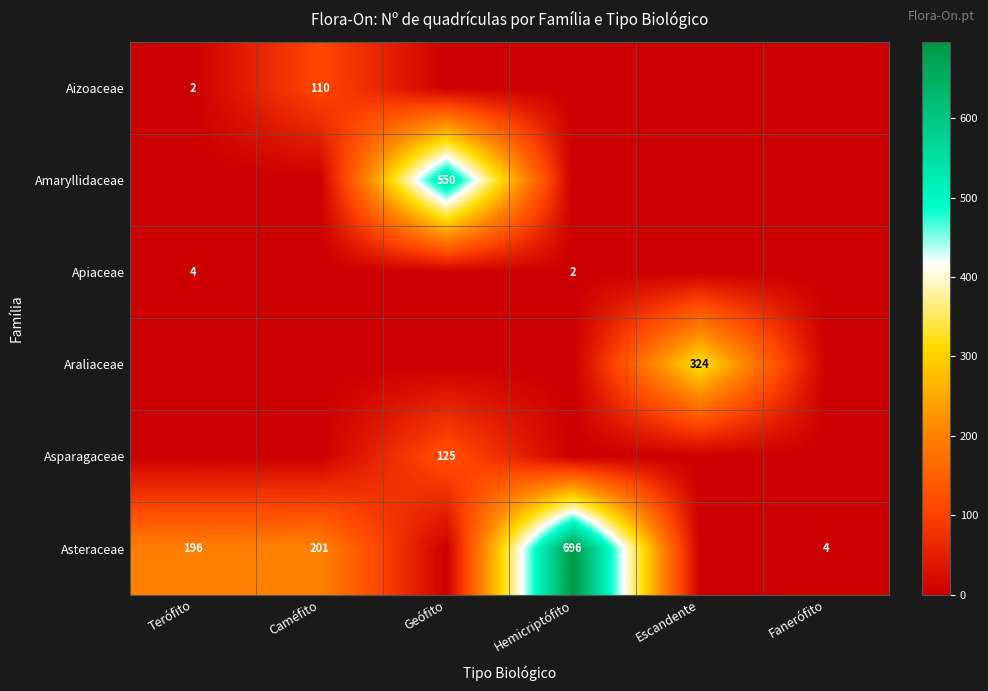

The Asteraceae series shows 4 at Fanerófito. True or false?

True